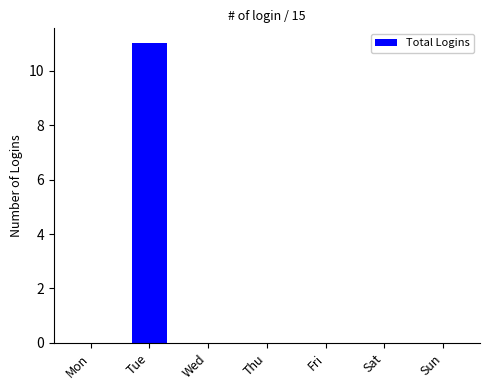

What is the maximum value shown in the chart?

11